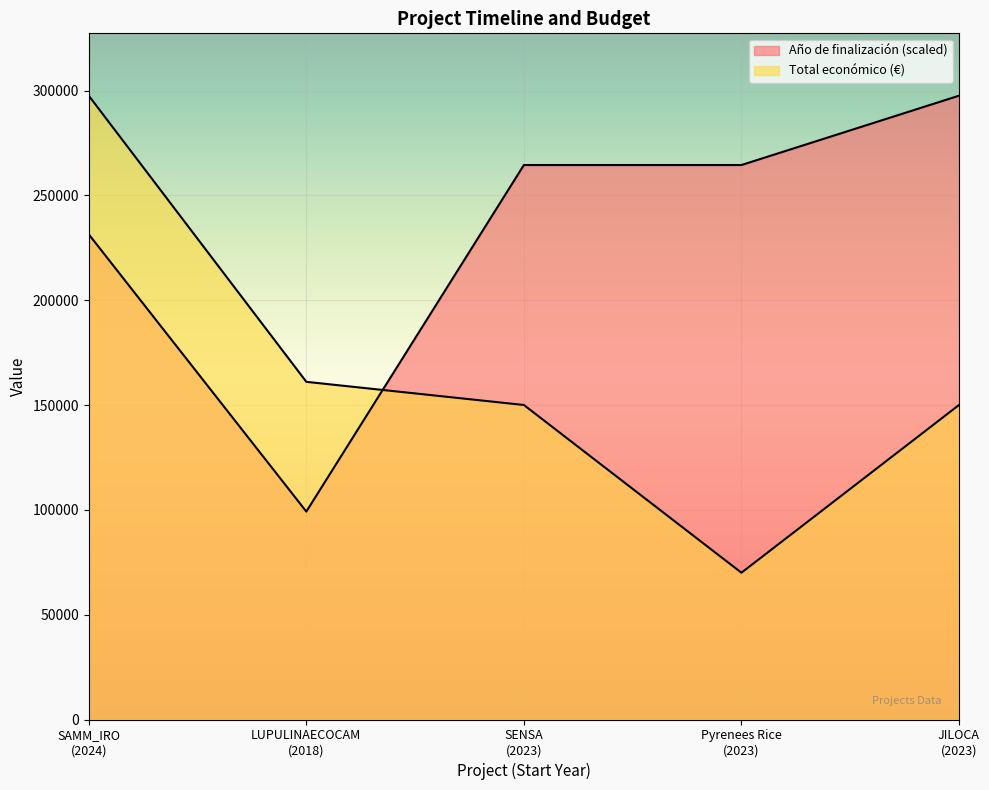

Rank the series by their average value, from highest to lowest.

Año de finalización, Total económico